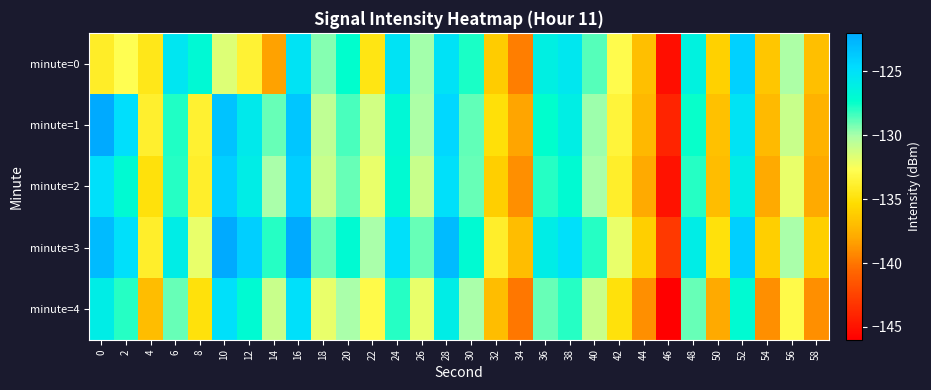

List the series in order of their peak value, lowest first.

minute=4, minute=0, minute=2, minute=1, minute=3